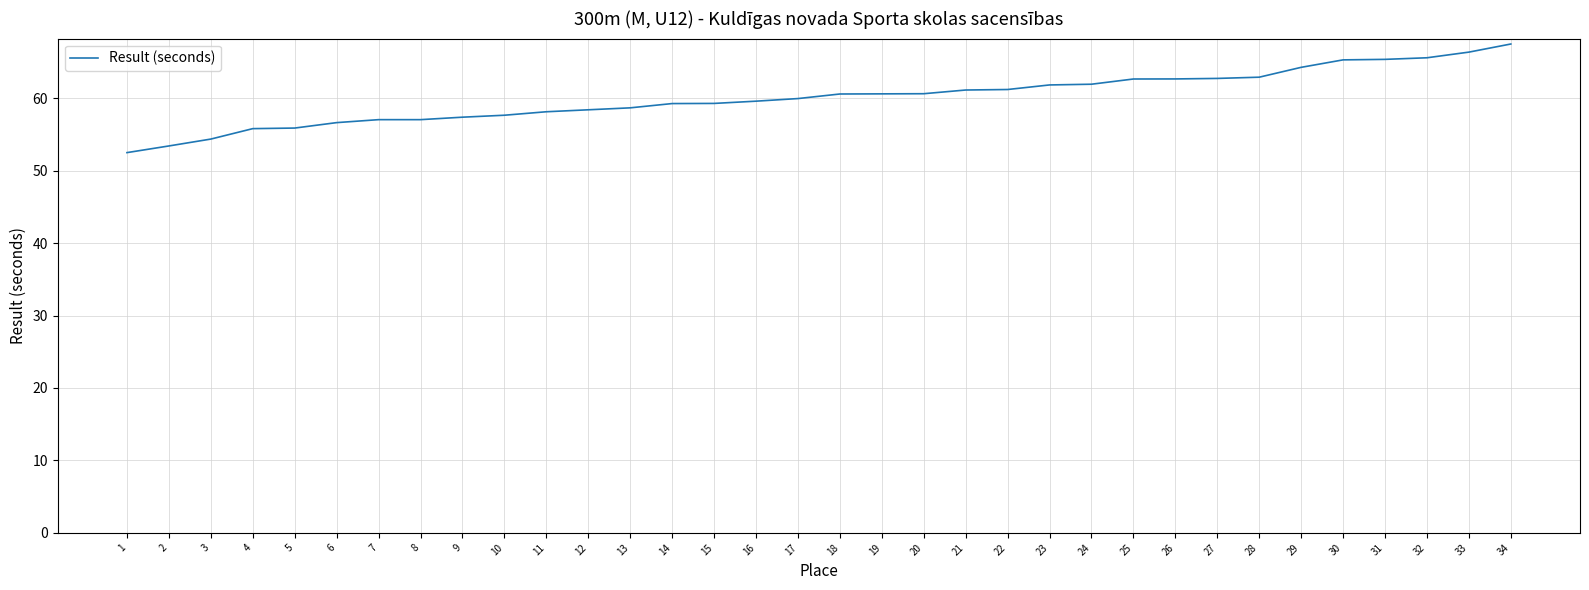

The chart shows a value of 67.5 at 34. True or false?

True